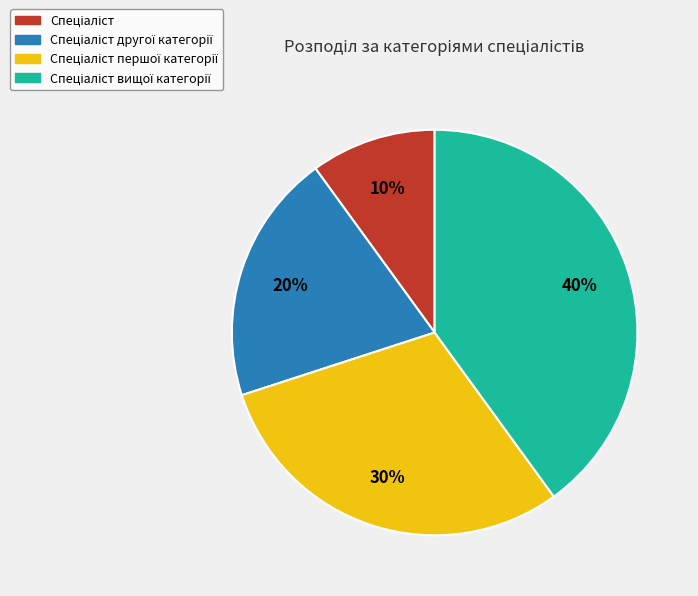

To the nearest percent, what is the average slice percentage?

25%